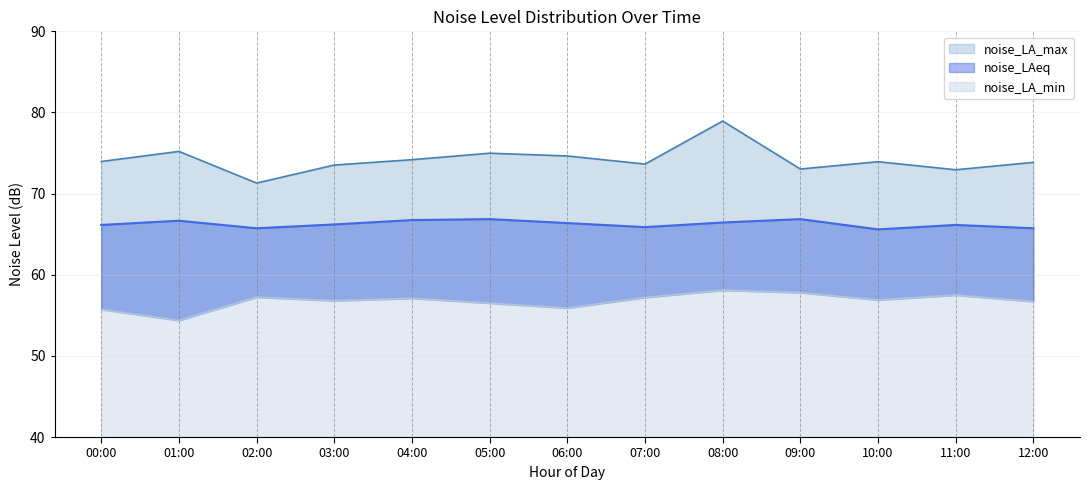

True or false: noise_LAeq and noise_LA_max intersect in this chart.

False